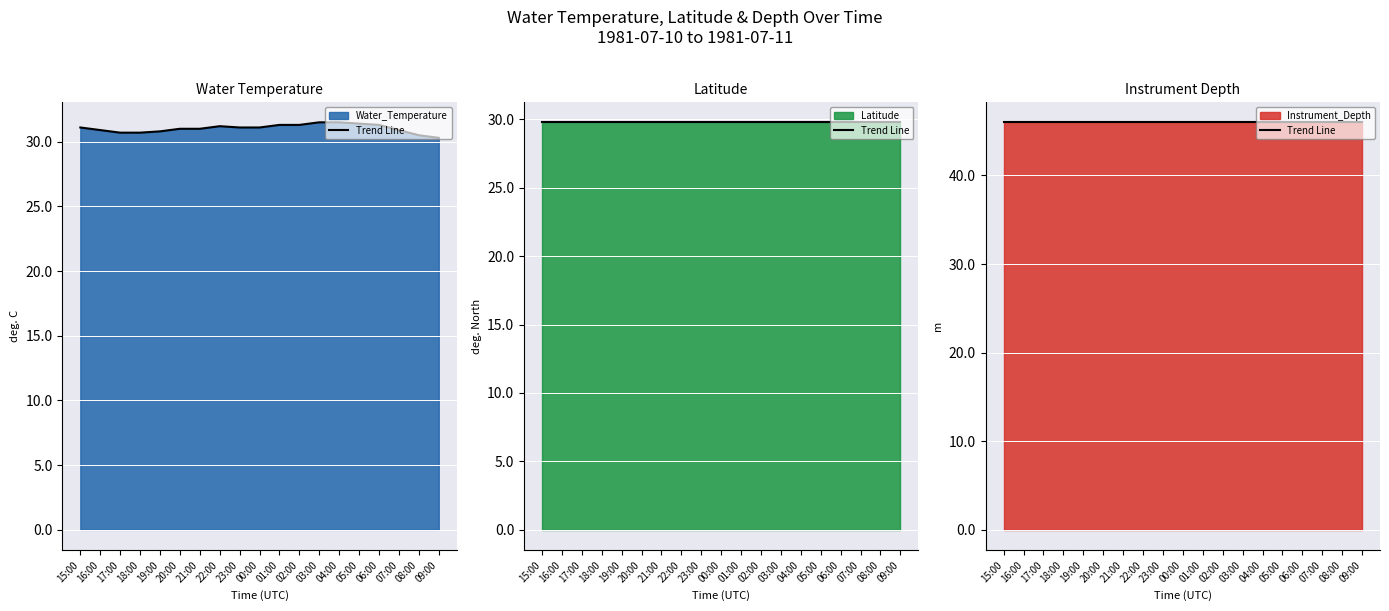

True or false: Latitude and Water_Temperature intersect in this chart.

False